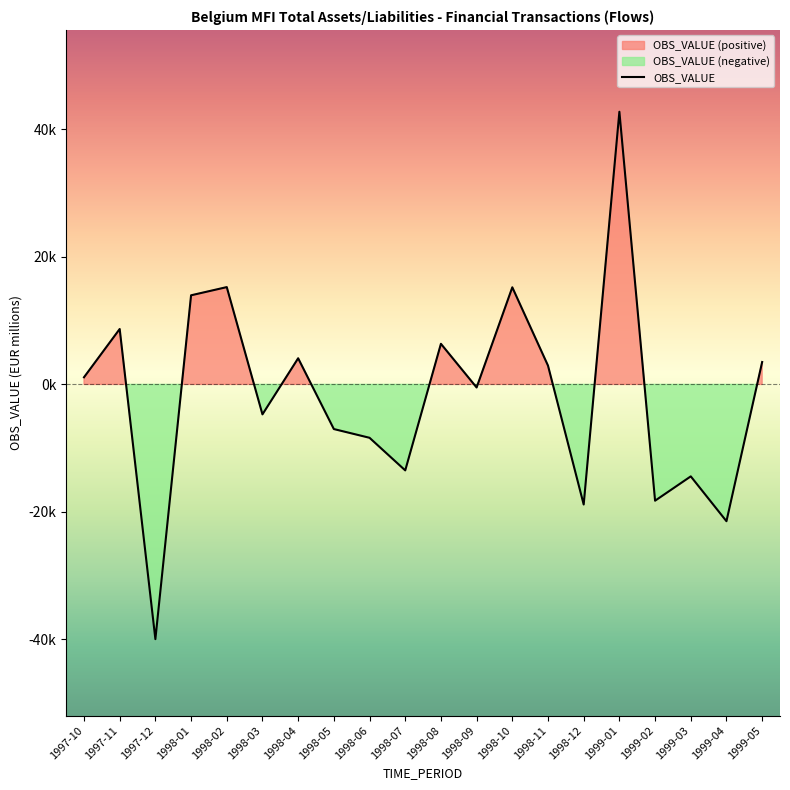

What is the minimum value shown in the chart?

-39966.6